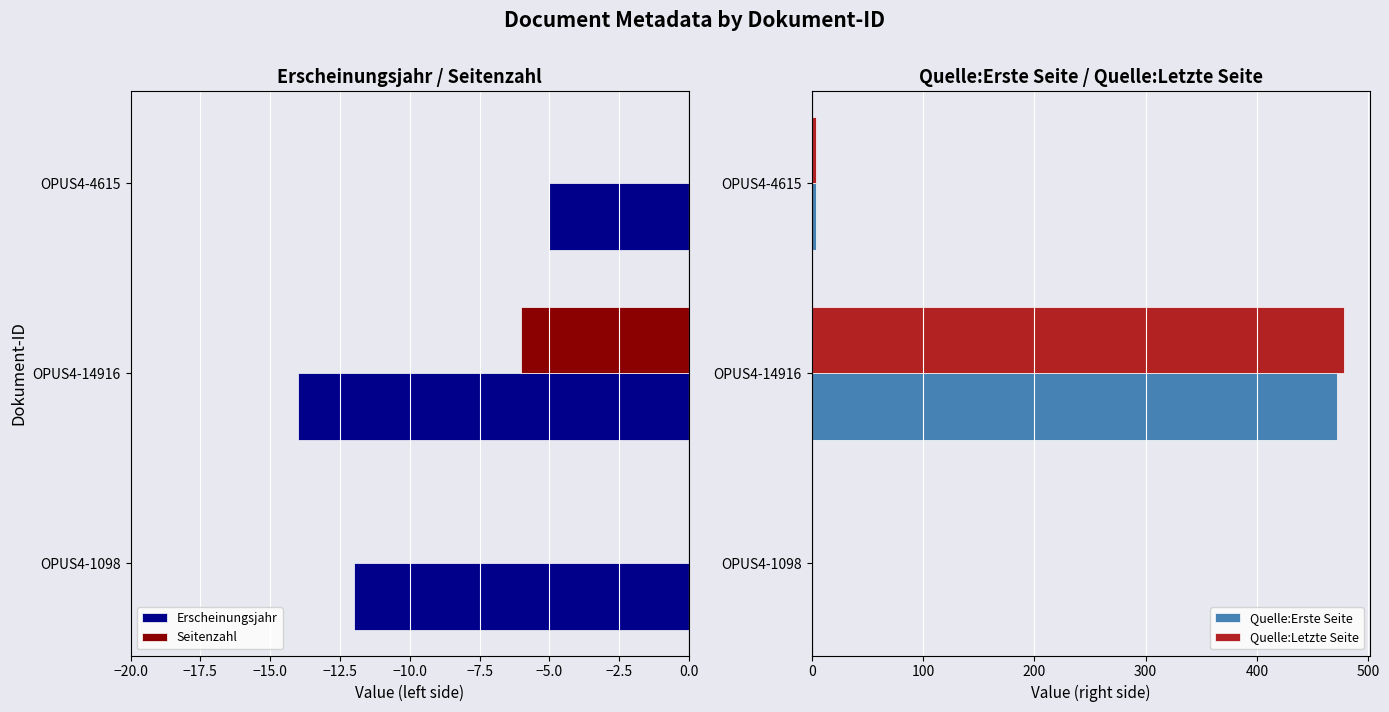

What is the approximate value of Quelle:Letzte Seite at OPUS4-4615?

4